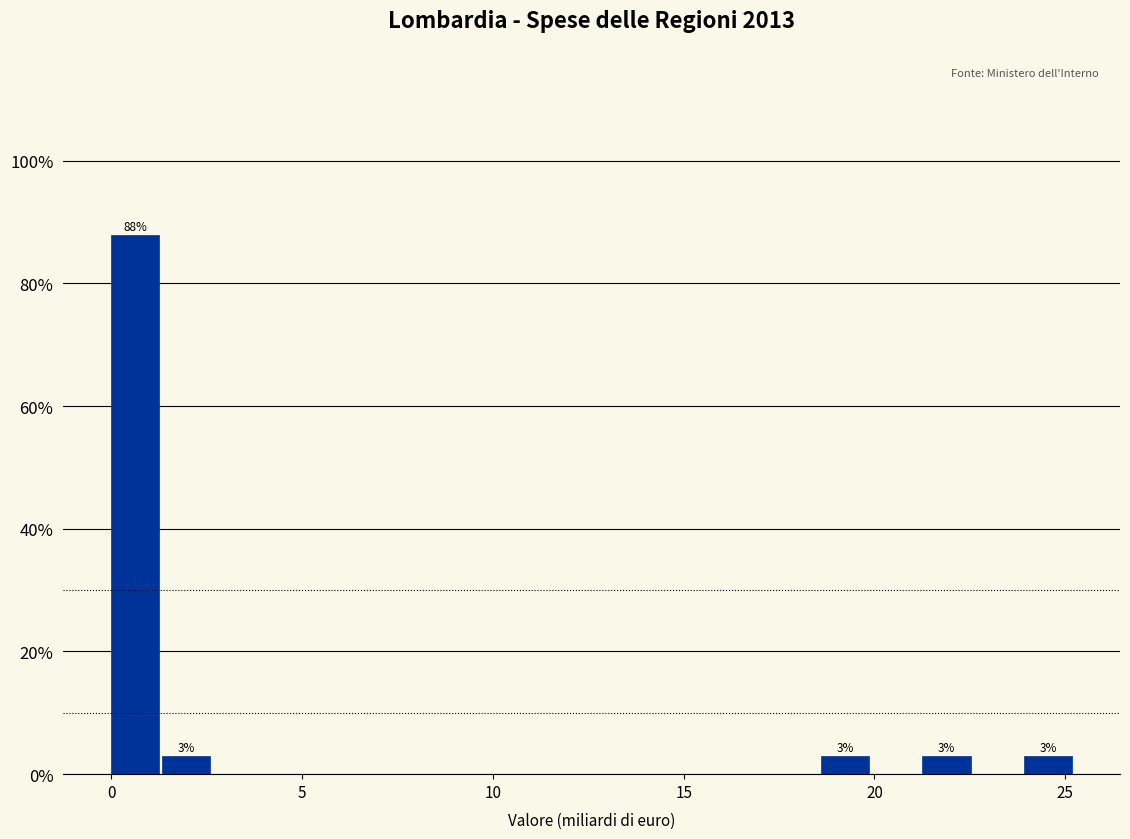

Around what value on the x-axis is the tallest bar? Give the approximate position of its centre, as read against the axis.

0.5